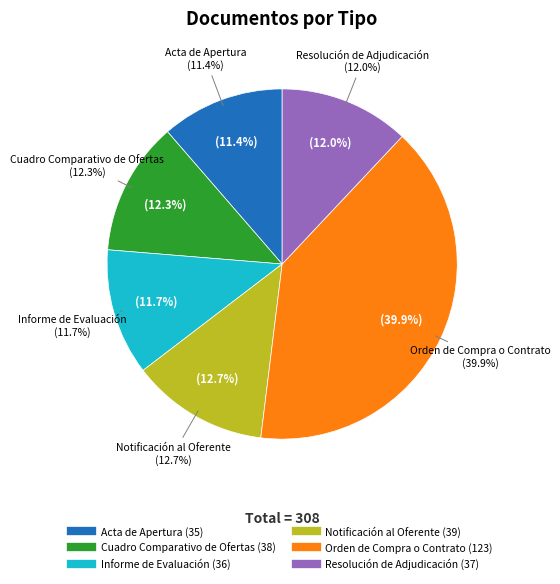

To the nearest percent, what percentage of the pie is Notificación al Oferente?

13%